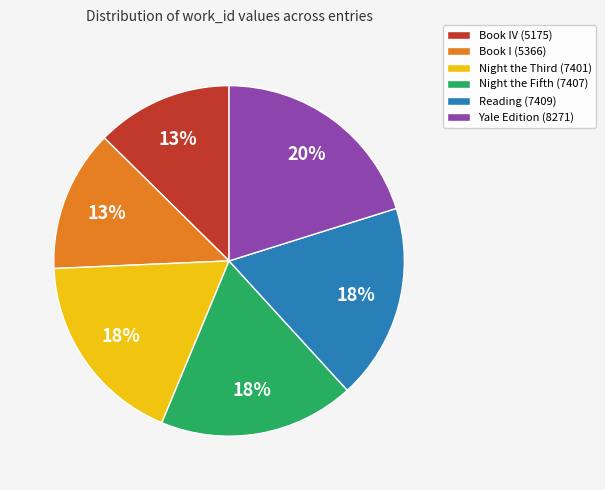

To the nearest percent, what is the combined percentage of Reading (7409) and Book IV (5175)?

31%